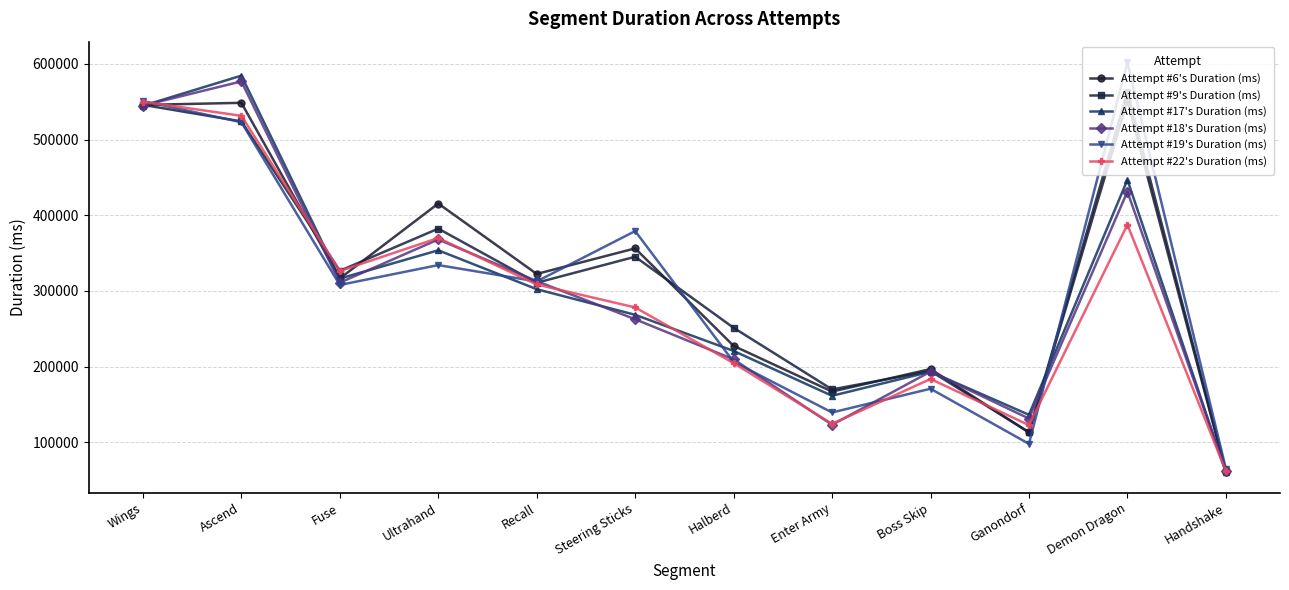

Read the Attempt #22's Duration (ms) value at Handshake, to the nearest 50.

61950